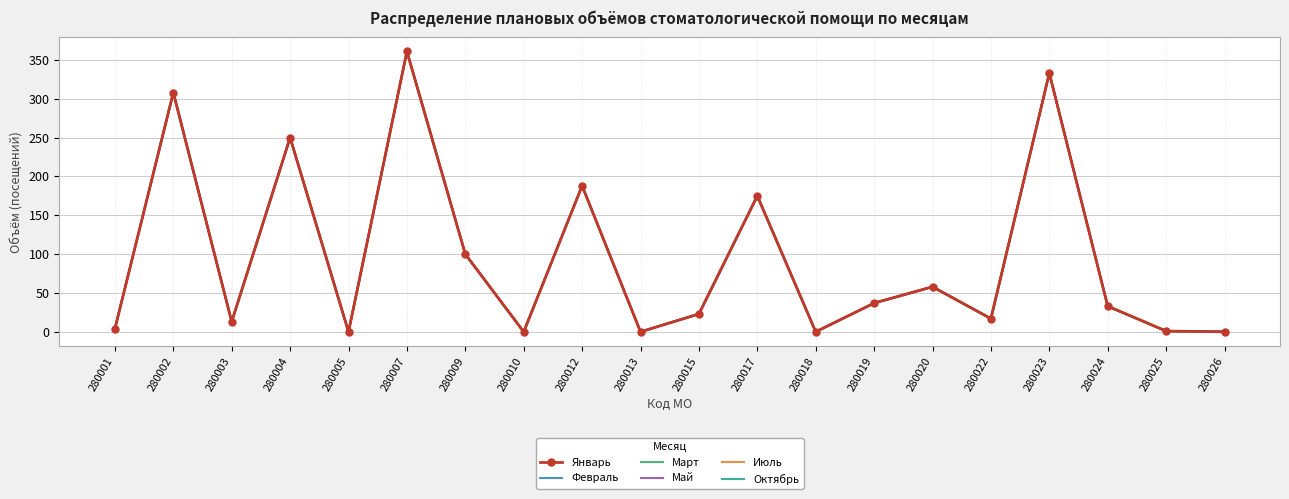

How many values in the Июль series are below 33?

10